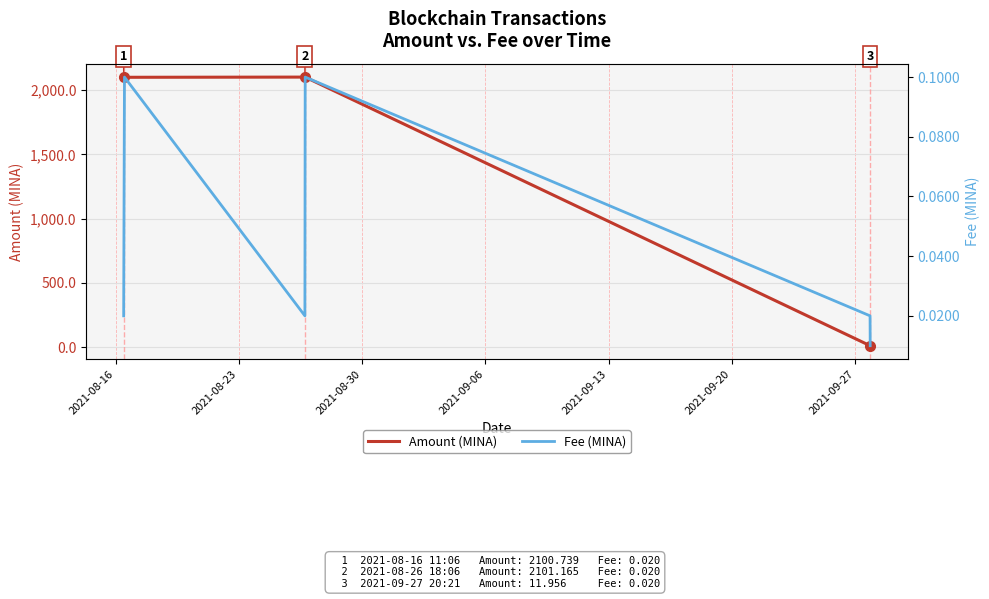

What is the highest value of the Amount (MINA) series?

2101.2